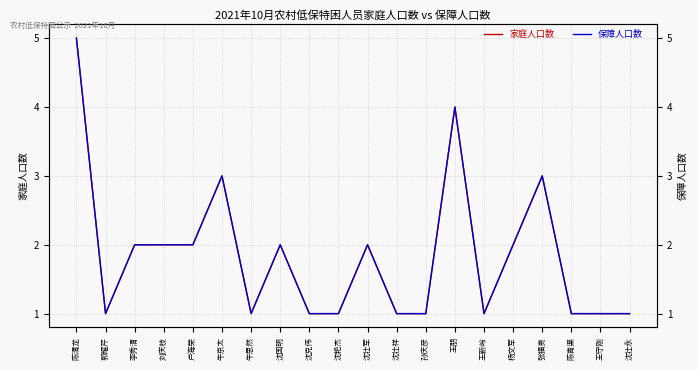

What is the label of the 19th point from the left?

王守刚